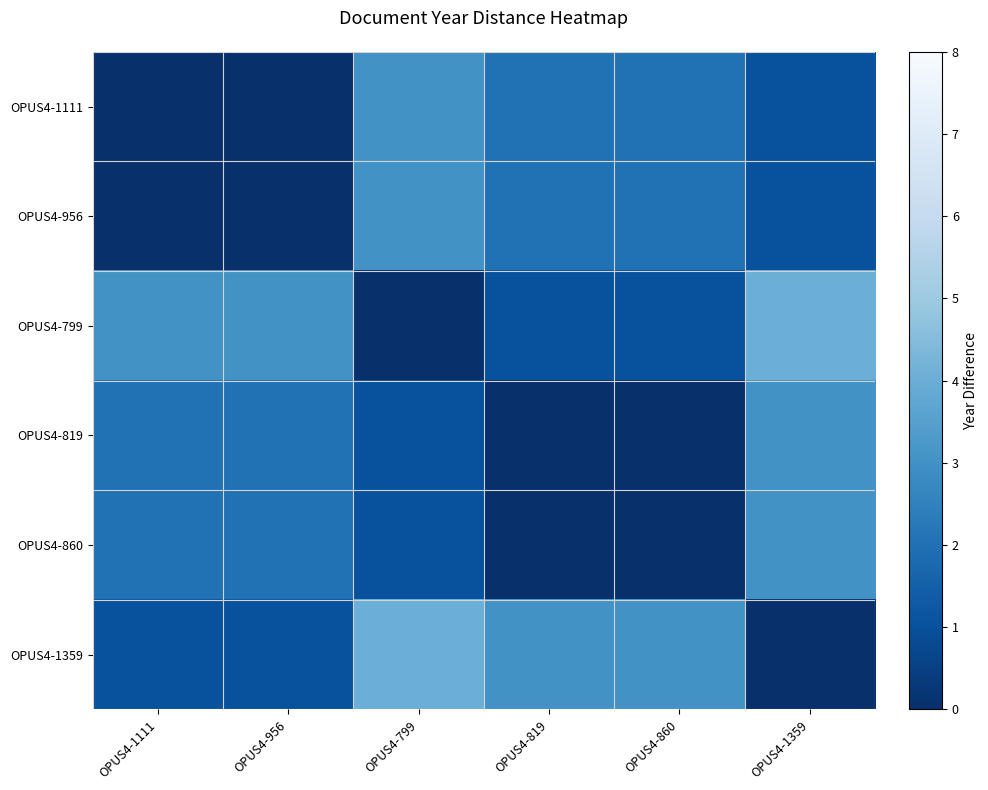

Which has a higher value, OPUS4-819 or OPUS4-799?

OPUS4-799